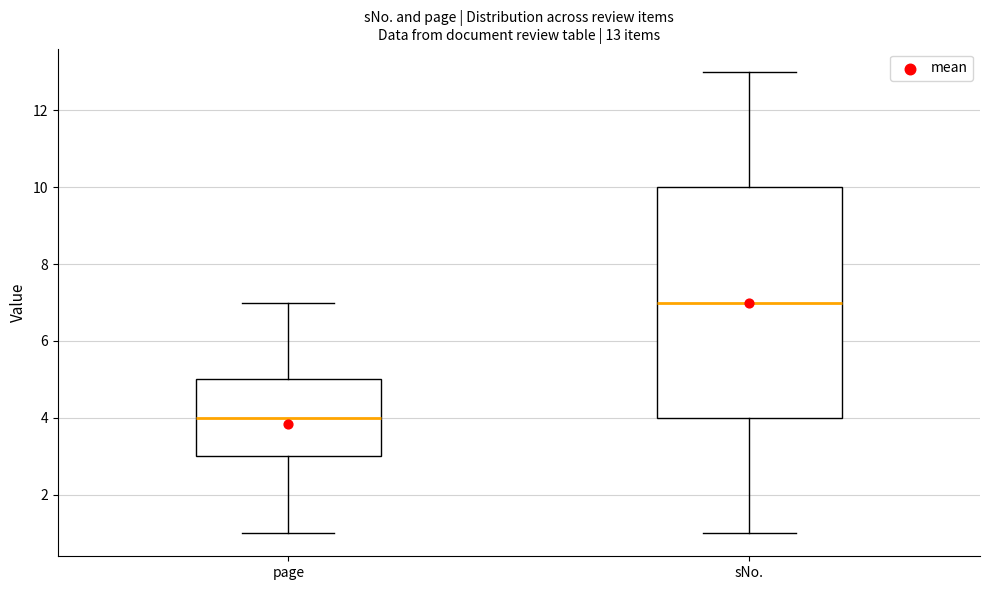

Which box is the tallest, from its lower edge to its upper edge?

sNo.